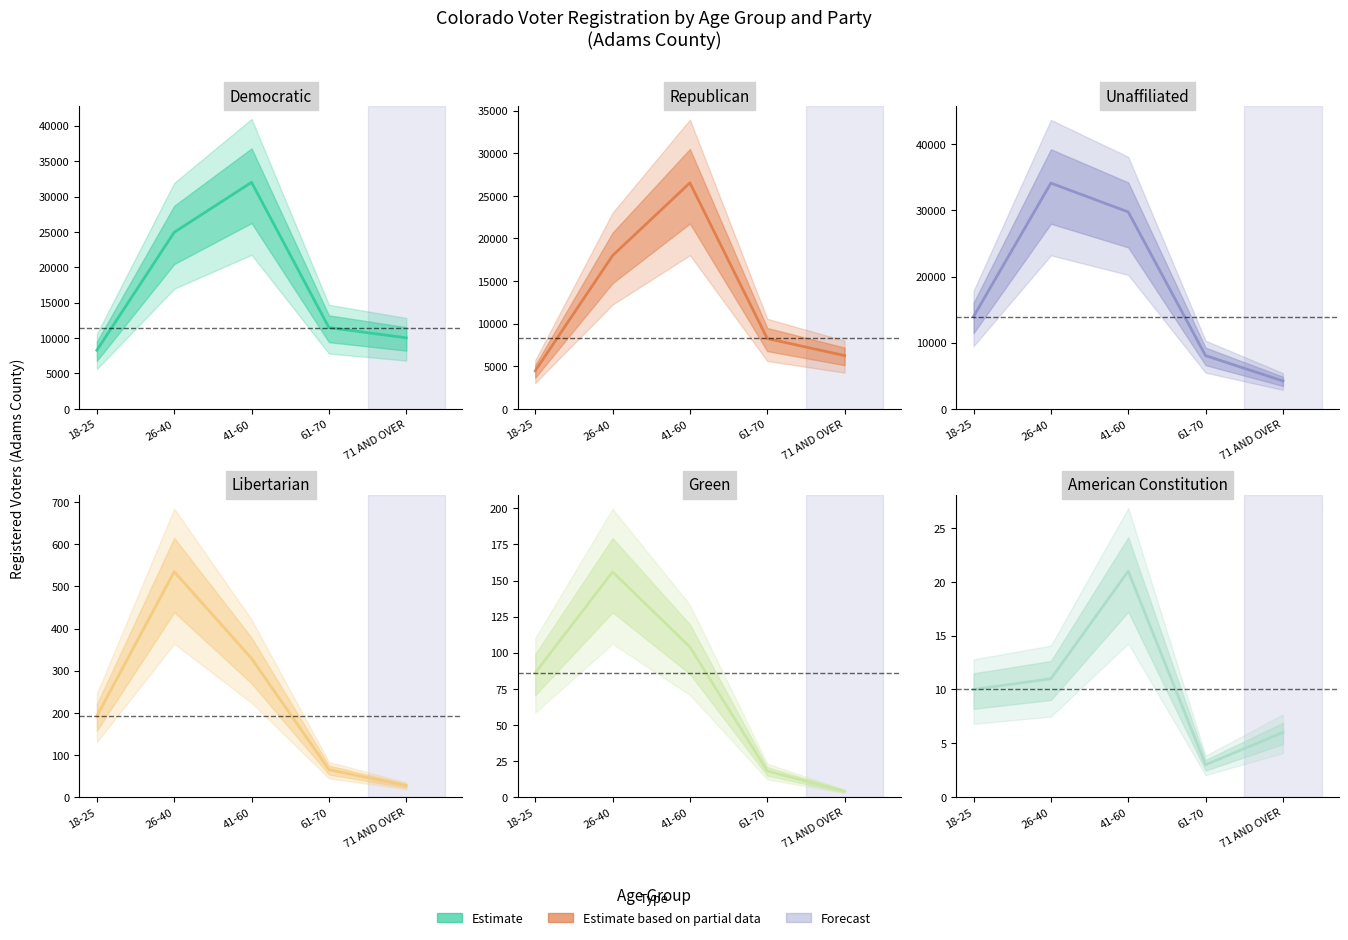

What is the highest value of the Unaffiliated series?

34136